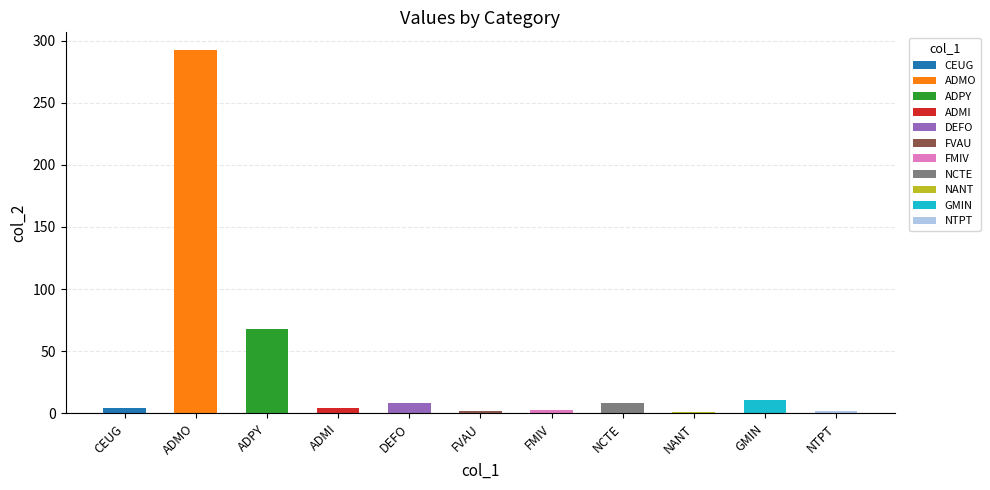

What is the label of the 1st bar from the right?

NTPT